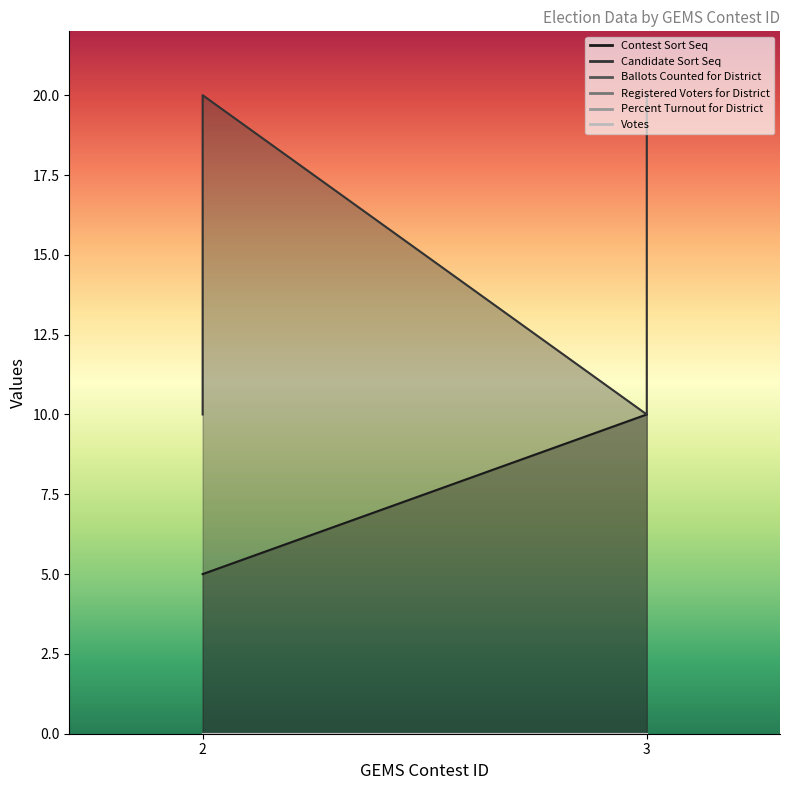

Which category has the lowest value in the Ballots Counted for District series?

2